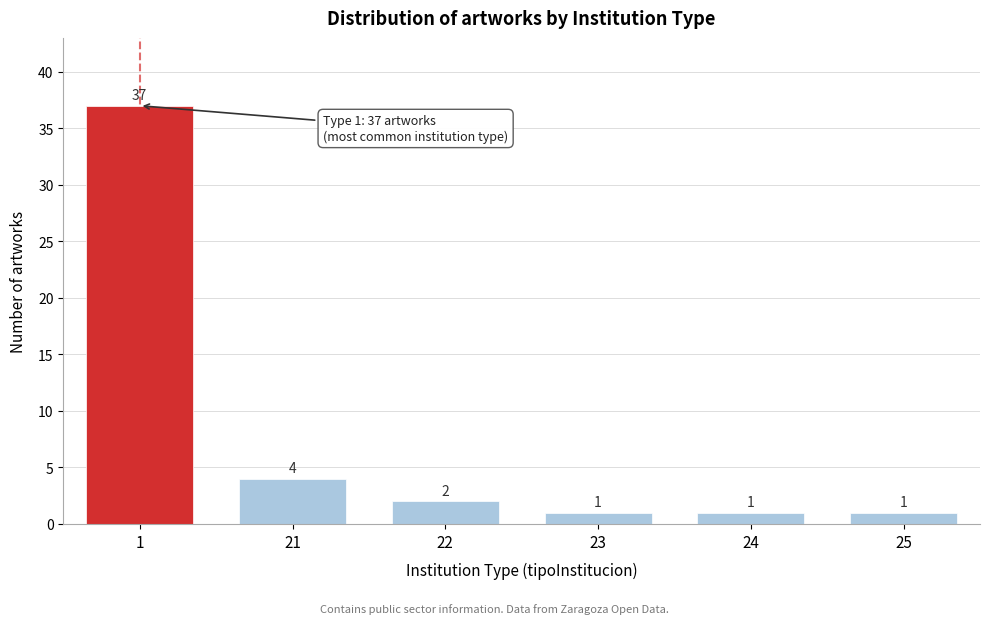

Reading left to right, transcribe all the data shown in this chart.

1=37	21=4	22=2	23=1	24=1	25=1